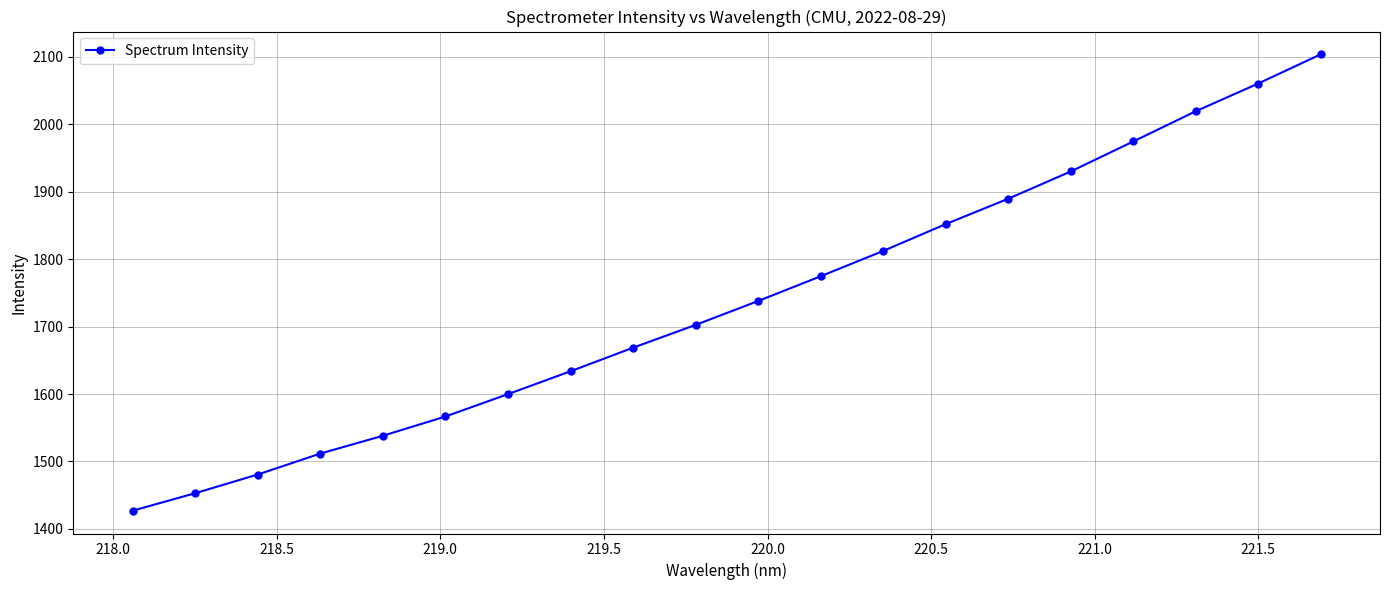

True or false: the data has more than 2 interior local peaks.

False